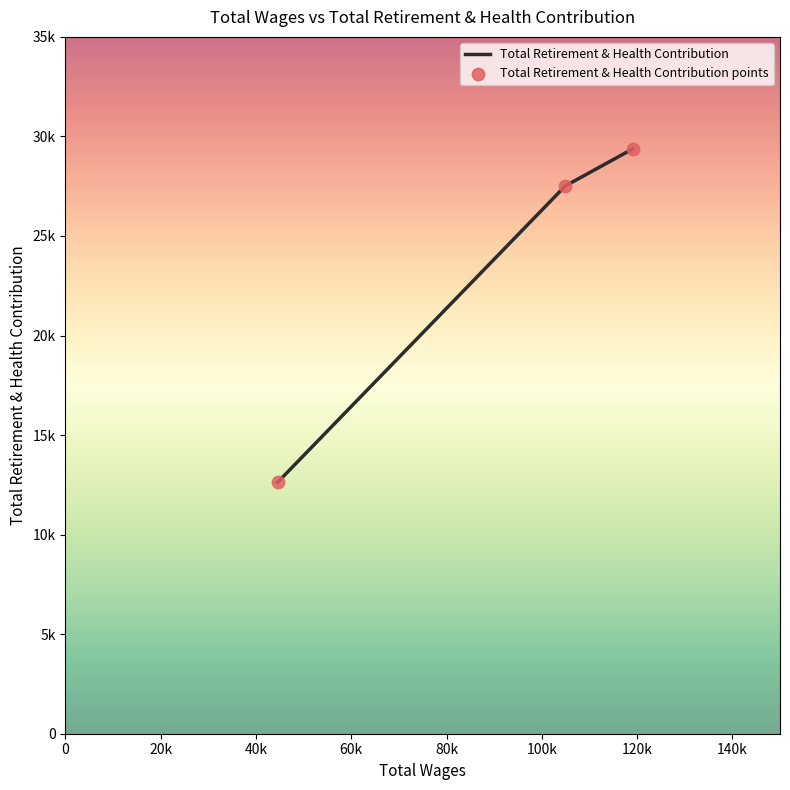

Is this an area chart (filled region under the line)?

No